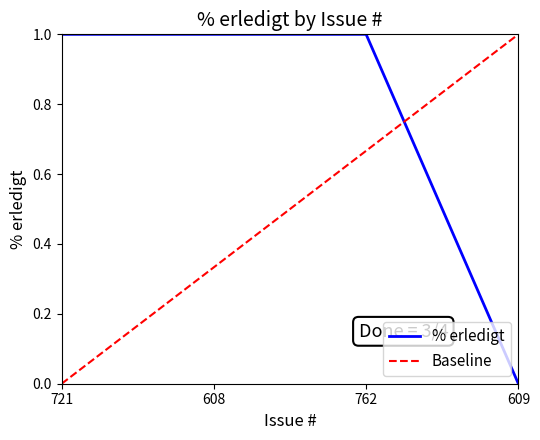

The % erledigt series shows 1 at 762. True or false?

True